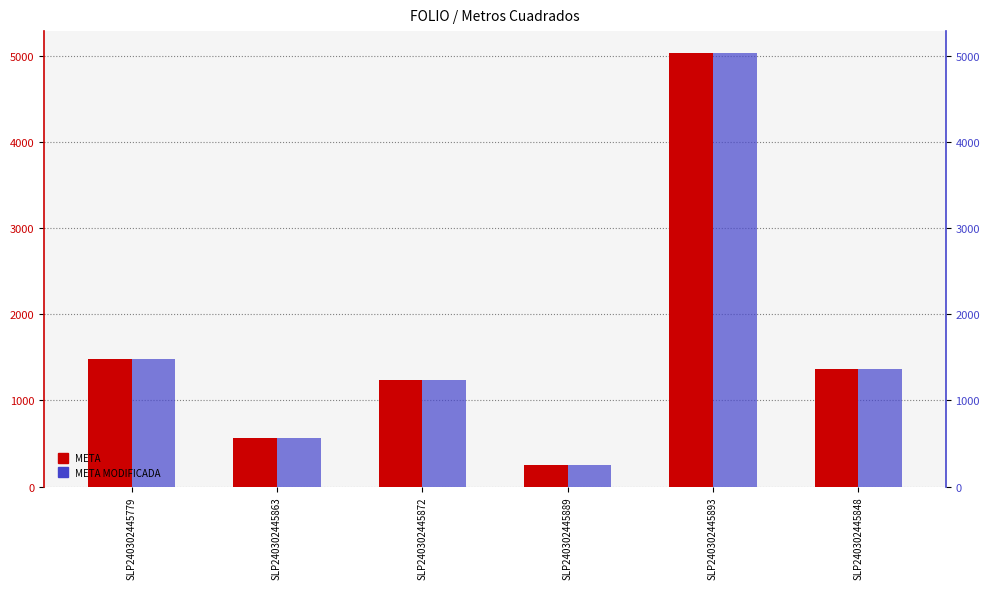

What is the difference between the second highest and minimum values in the META series?

1225